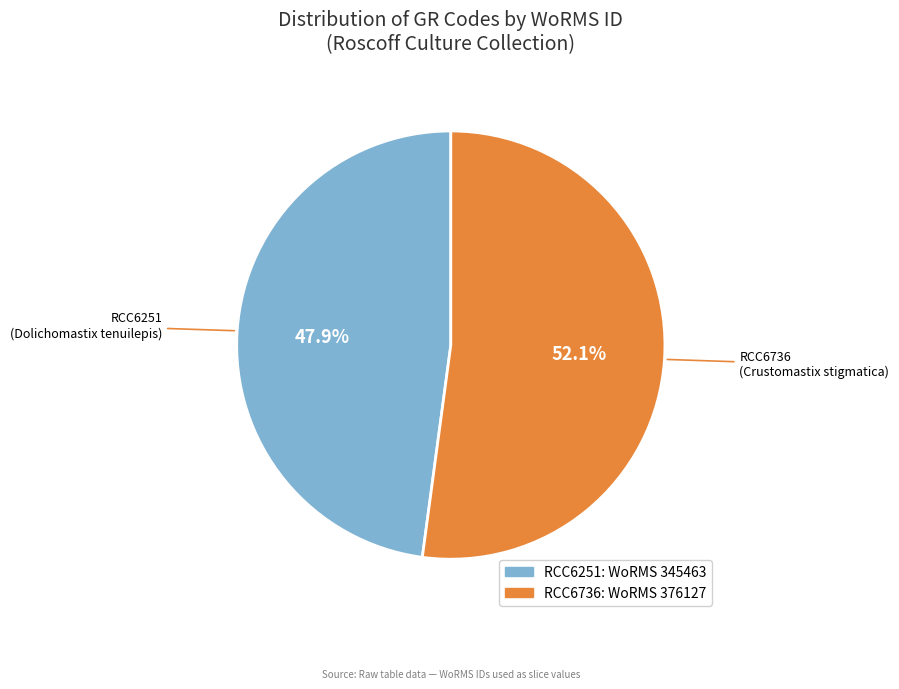

Count the number of slices in the pie.

2